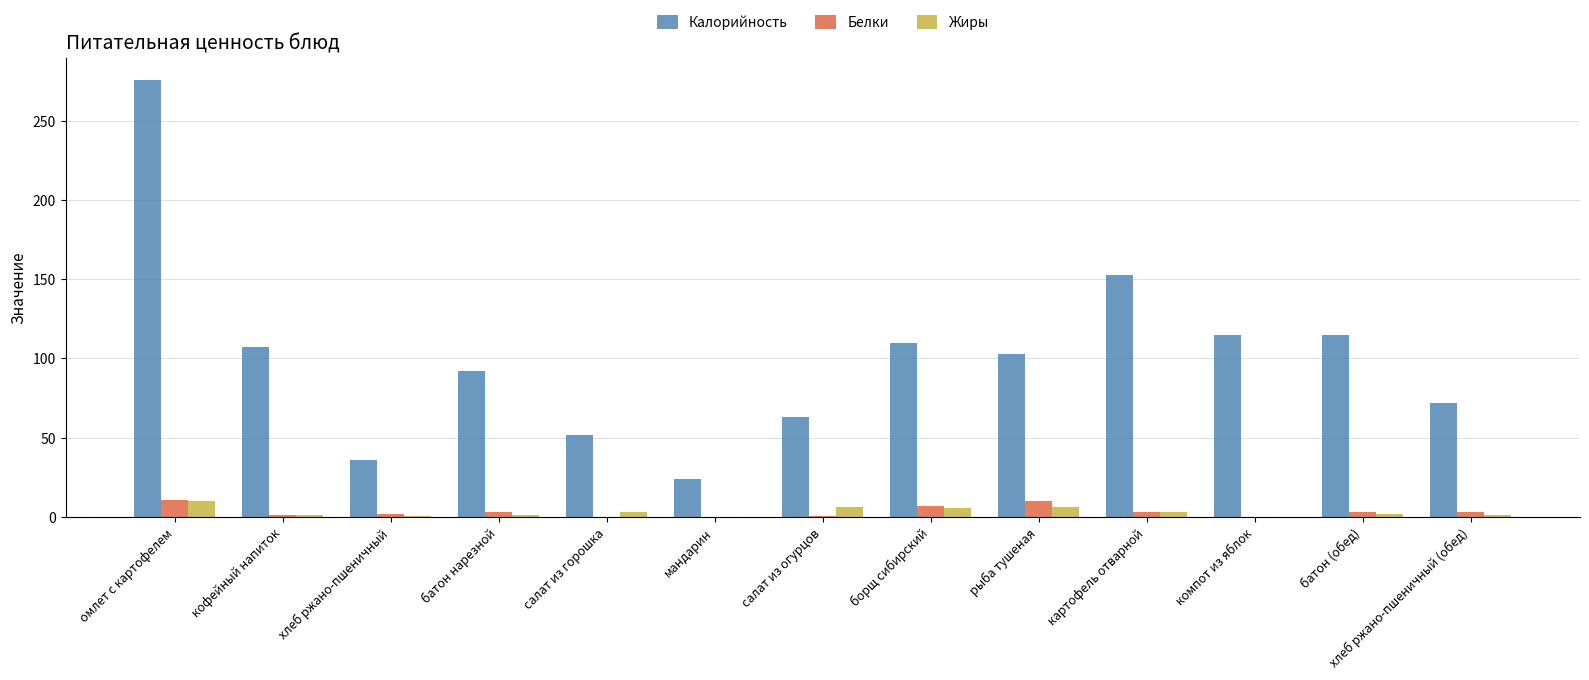

Where is Калорийность nearest to the value 150?

картофель отварной